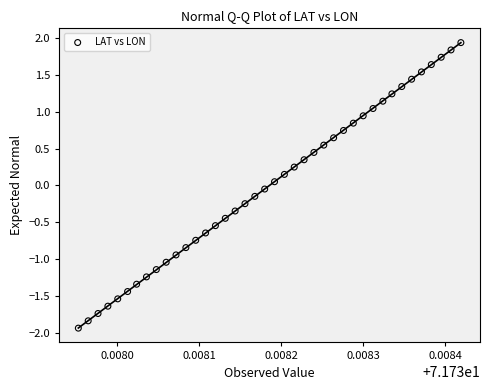

What is the range of Y values (max minus min)?

3.9